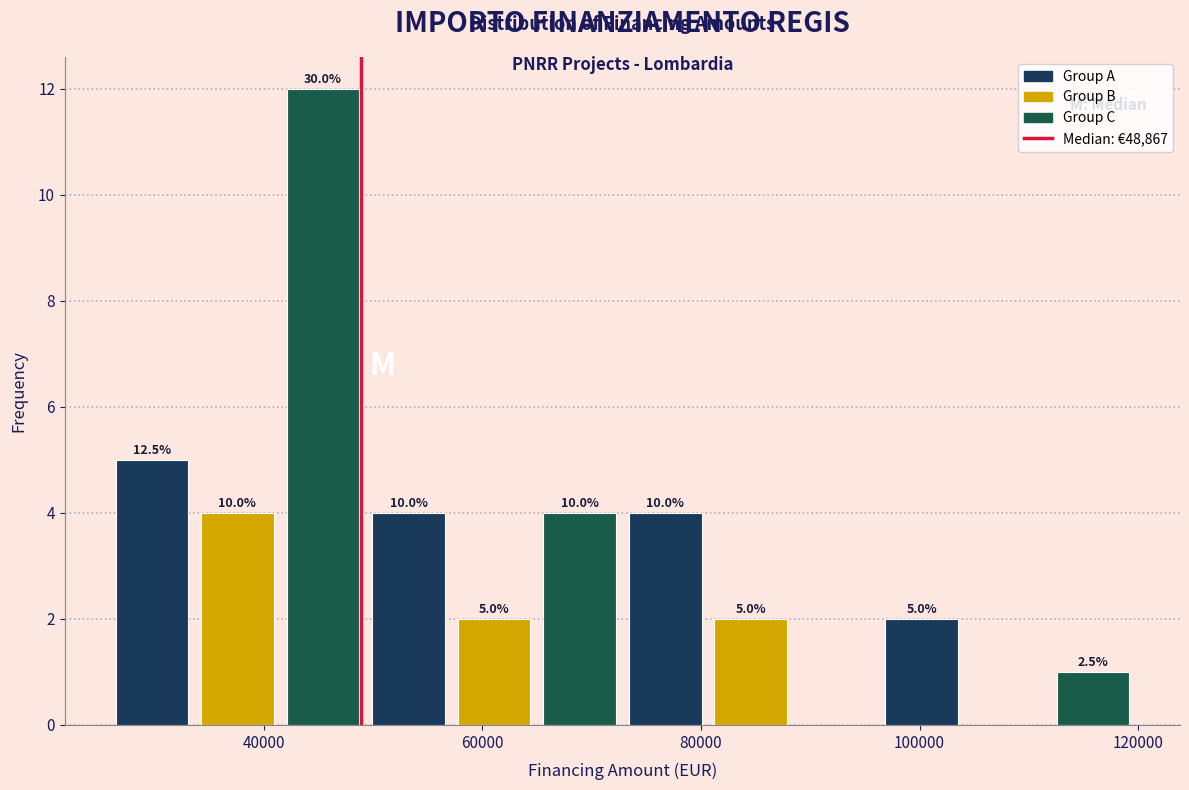

Read against the x-axis, roughly where is the centre of the tallest bar?

46000